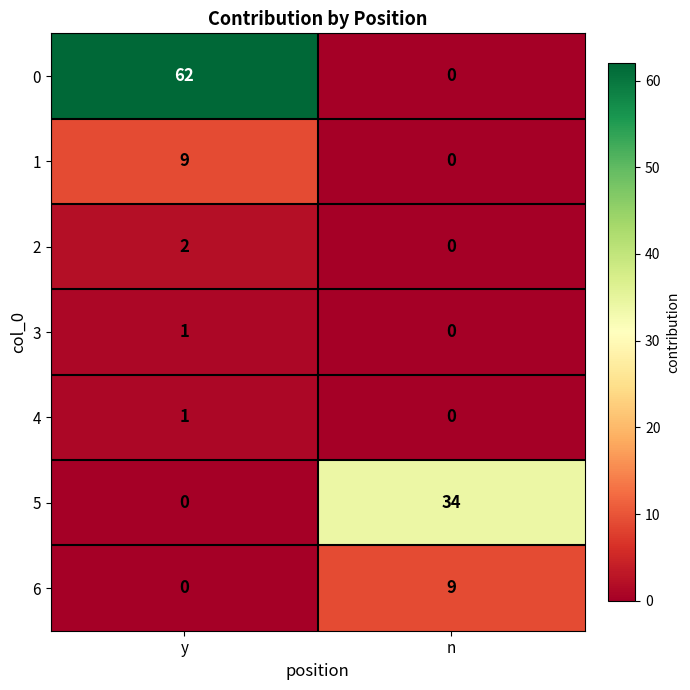

Count the number of categories in the chart.

2